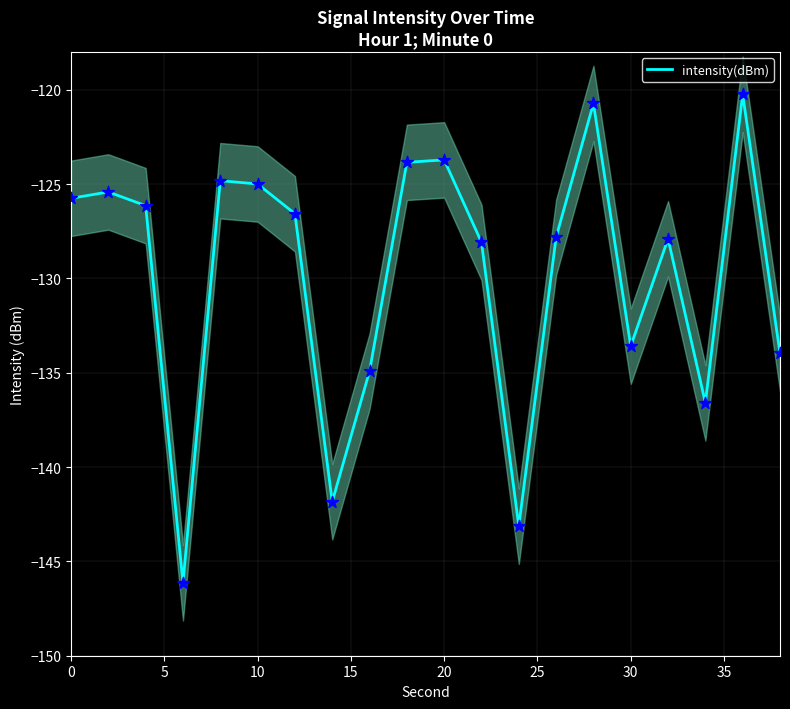

What is the highest value of the intensity(dBm) series?

-120.2